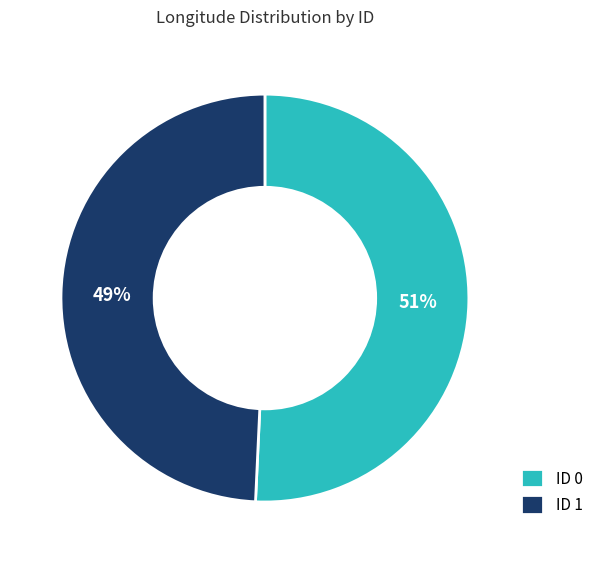

To the nearest percent, what is the average slice percentage?

50%